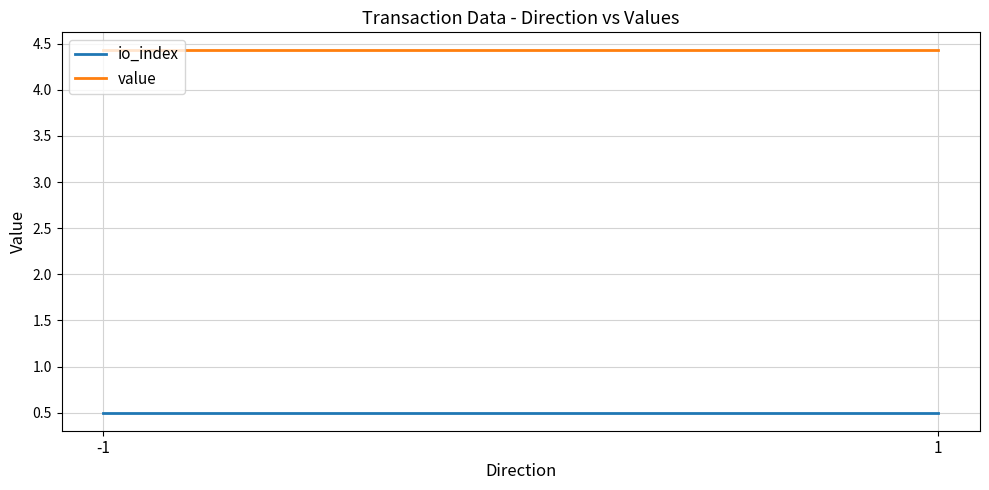

What is the value of the value point at the 1st from the left?

4.4